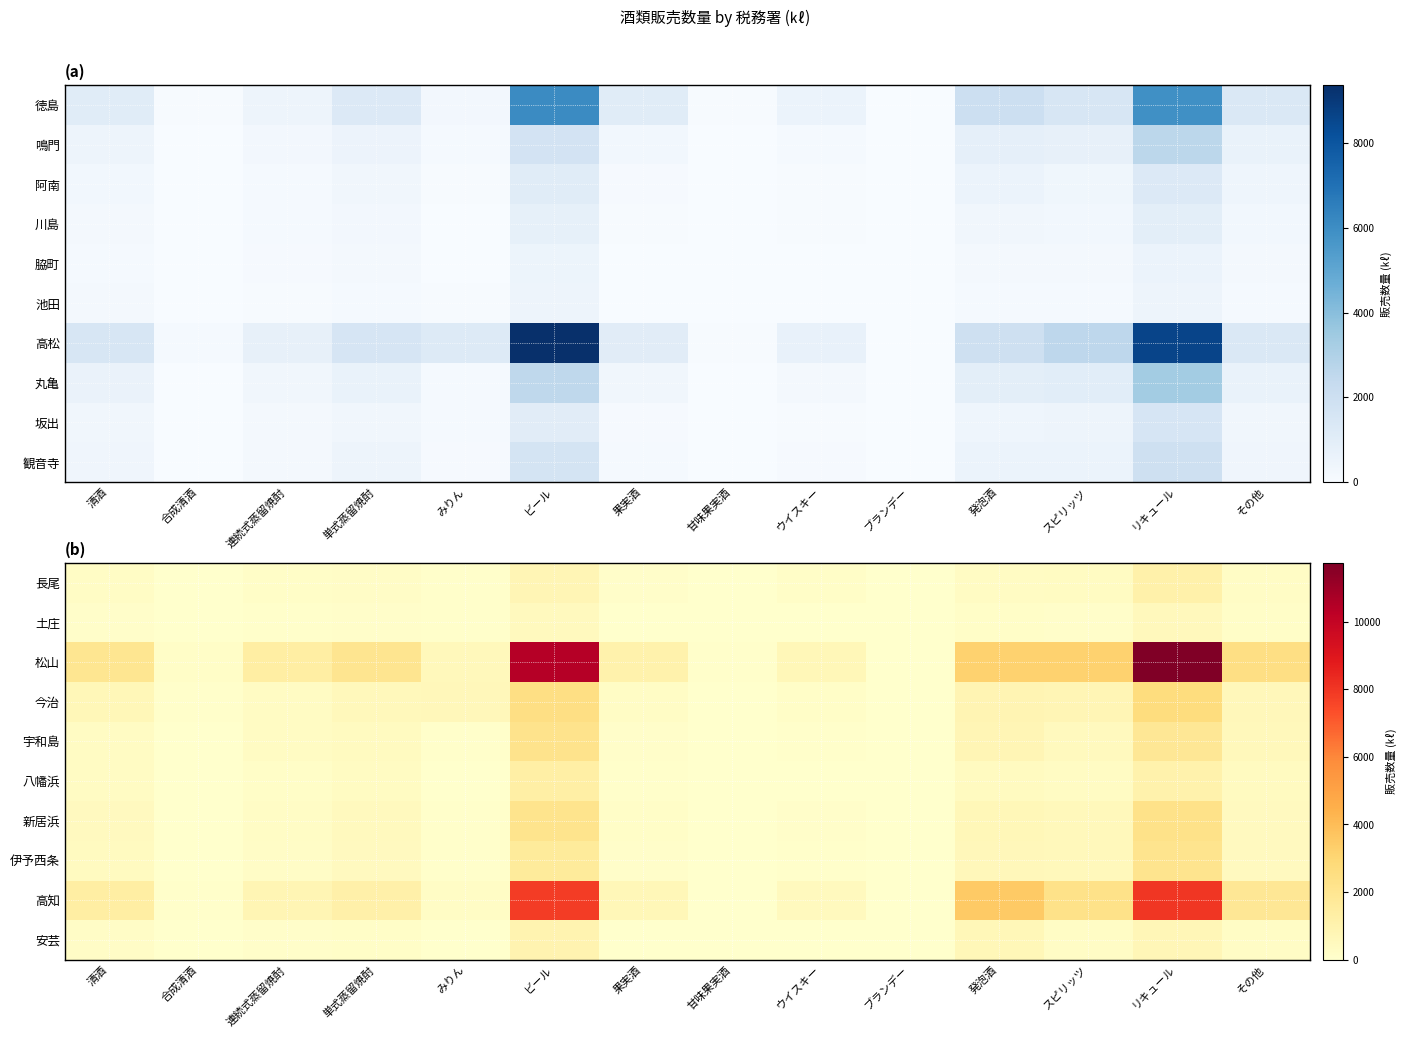

Which series has the largest range (max minus min)?

松山